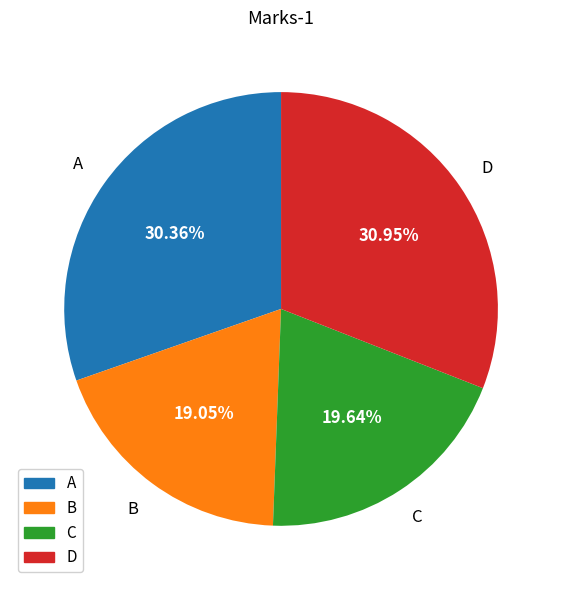

Do A and D together represent more than half of the pie?

Yes